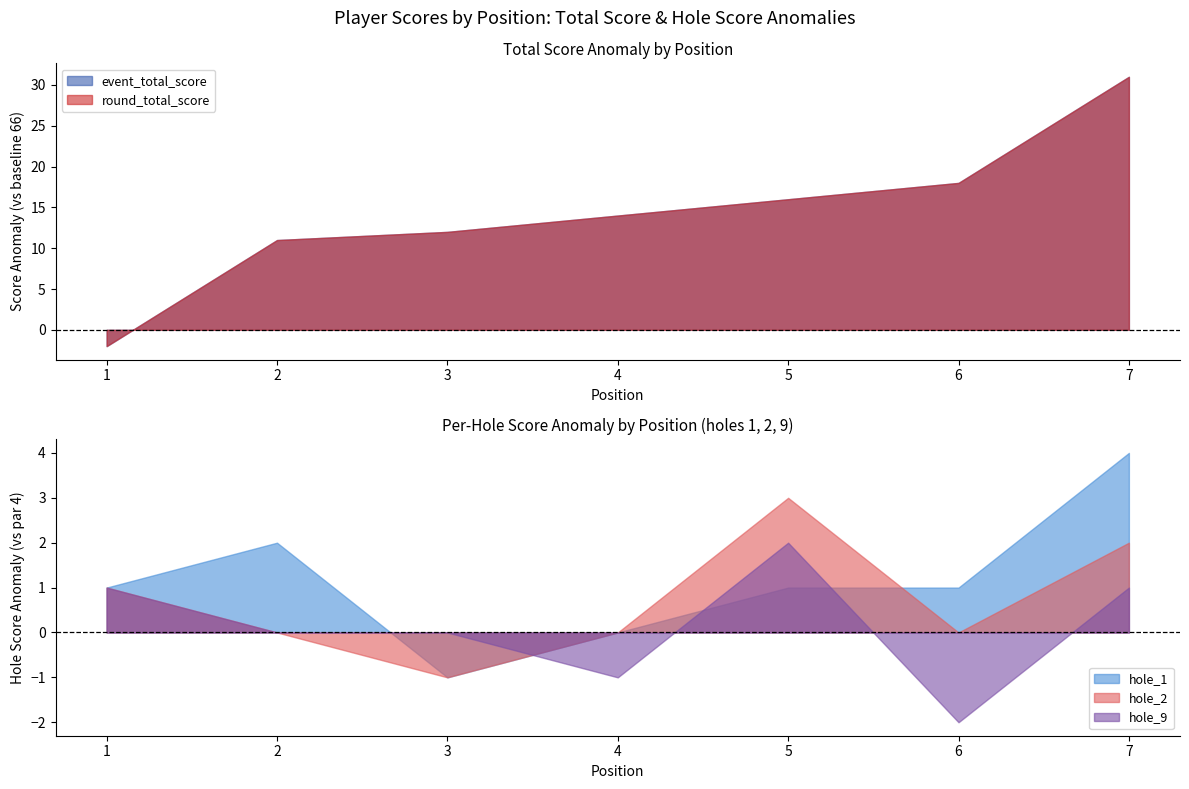

At which label does hole_9 reach its minimum?

6